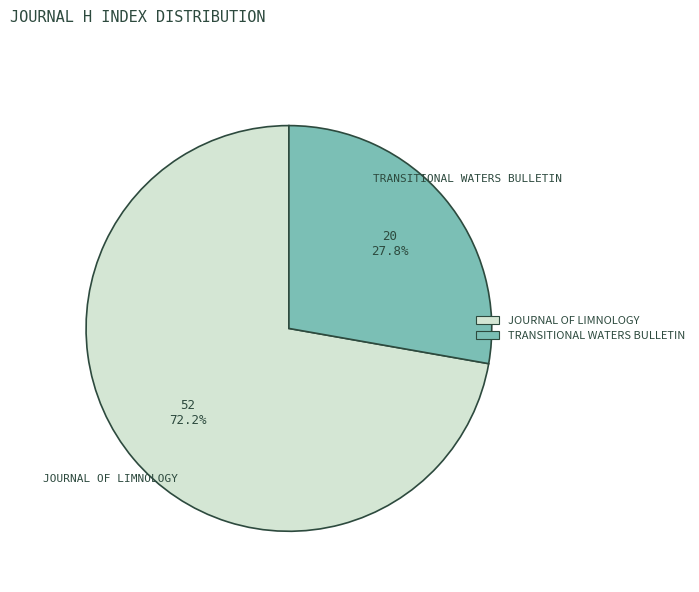

Does any single category account for the majority?

Yes